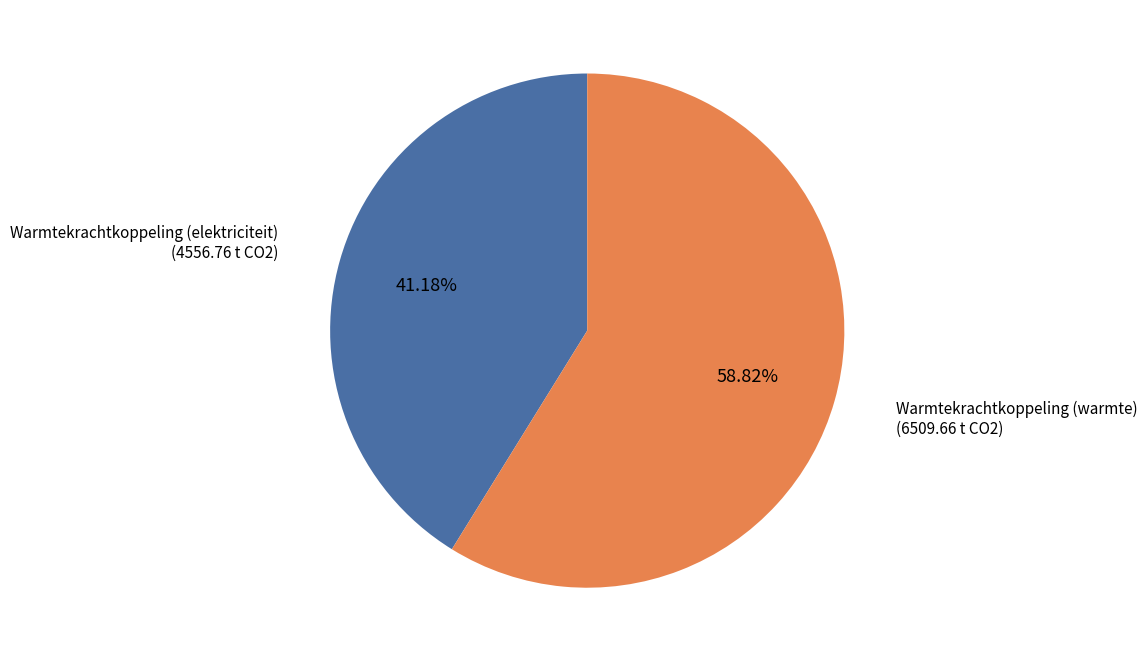

Between Warmtekrachtkoppeling (elektriciteit) and Warmtekrachtkoppeling (warmte), which is larger?

Warmtekrachtkoppeling (warmte)